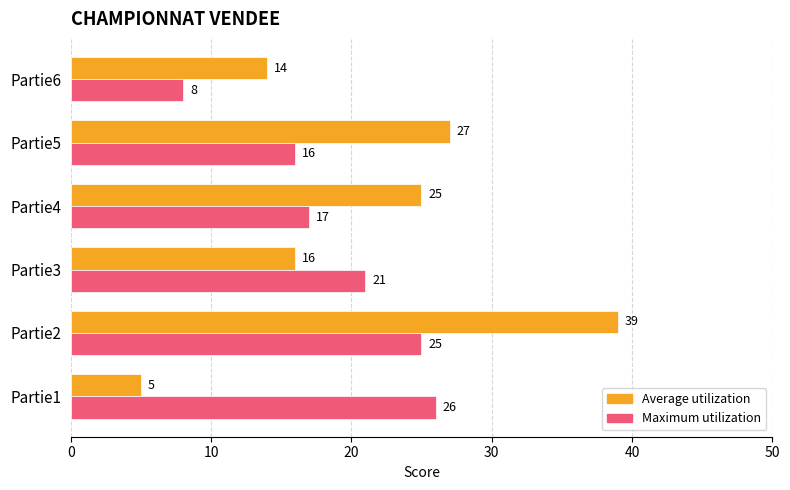

The value of Average utilization at Partie2 is 61. True or false?

False